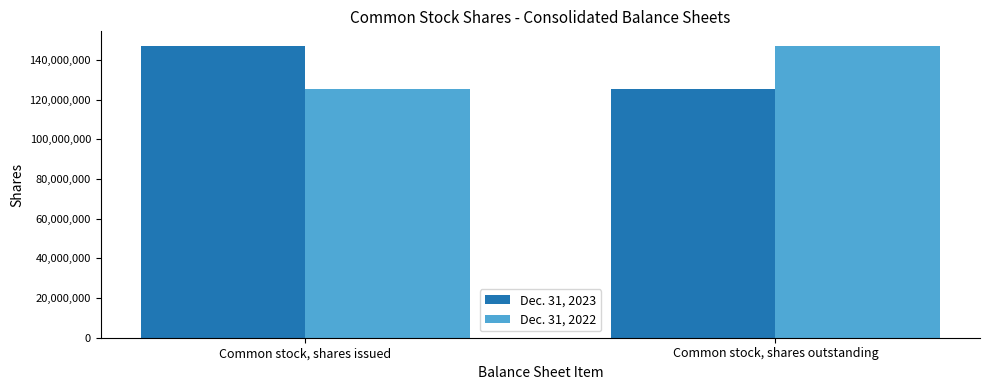

Is it true that Dec. 31, 2023 equals 125257233 at Common stock, shares outstanding?

True